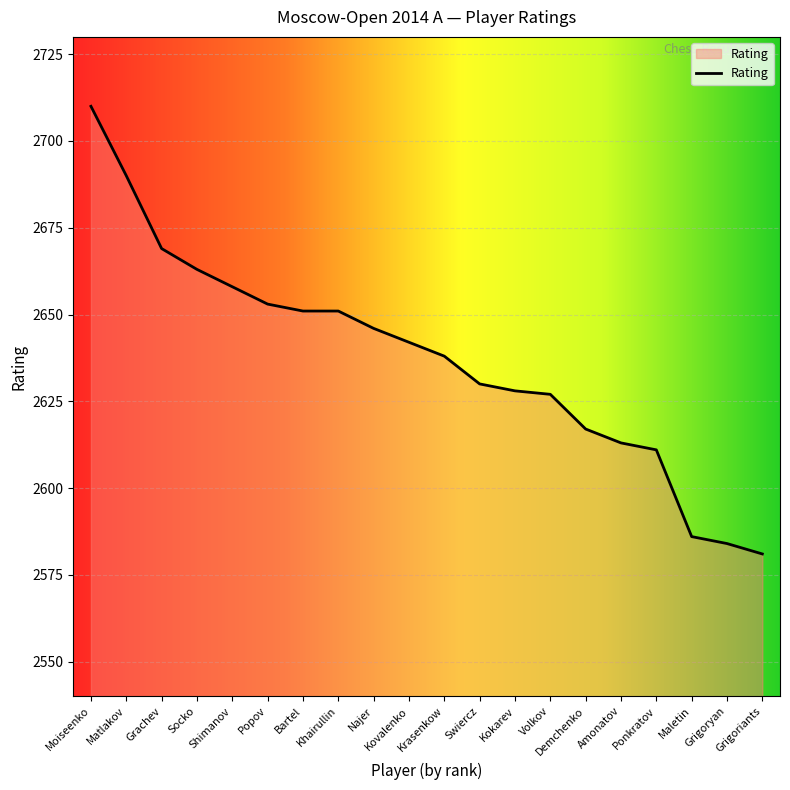

Is it true that the value at Krasenkow is 2638?

True